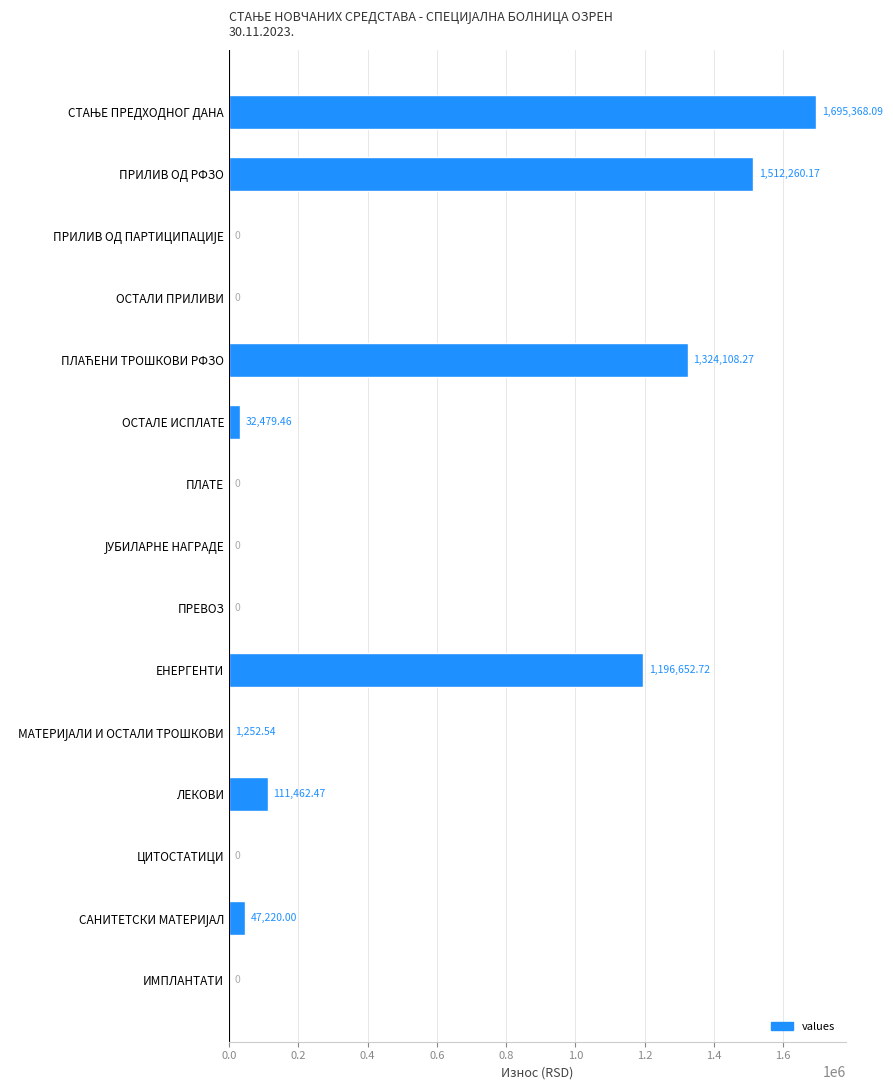

Between ЕНЕРГЕНТИ and ОСТАЛИ ПРИЛИВИ, which is larger?

ЕНЕРГЕНТИ